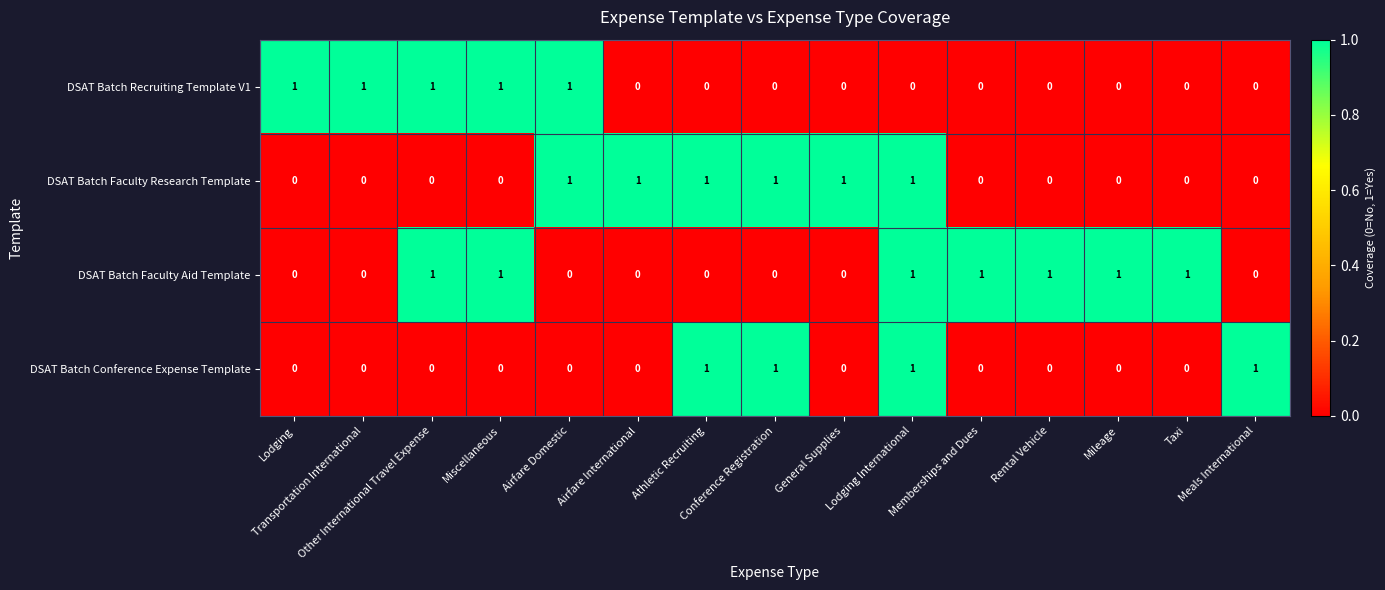

Count the DSAT Batch Conference Expense Template values in the range 0 to 1.

15